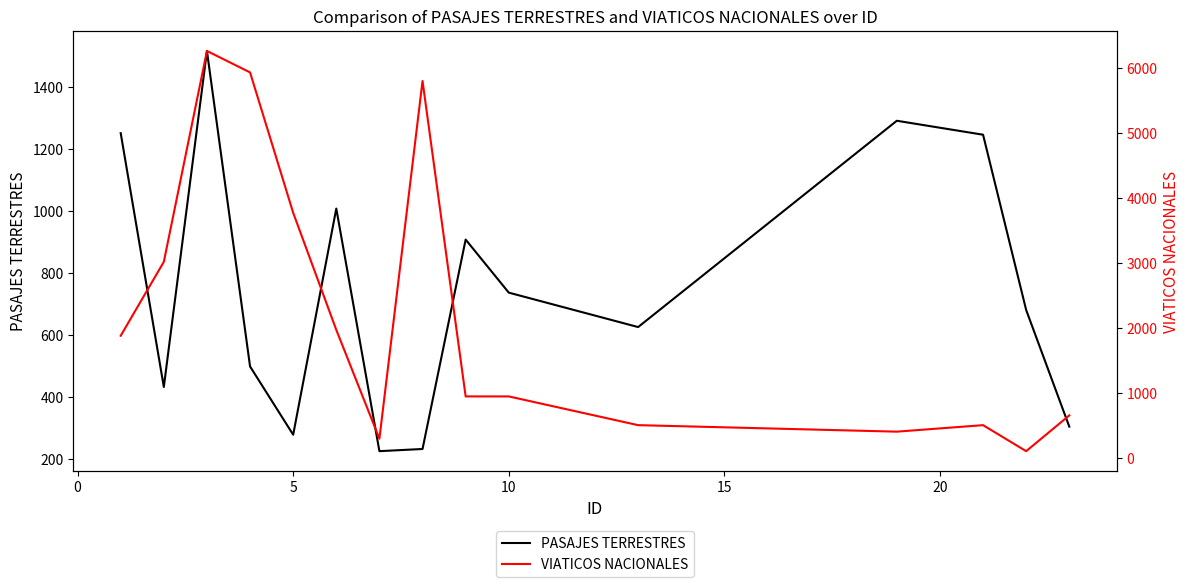

In VIATICOS NACIONALES, how many points are higher than both neighbors (excluding endpoints)?

3